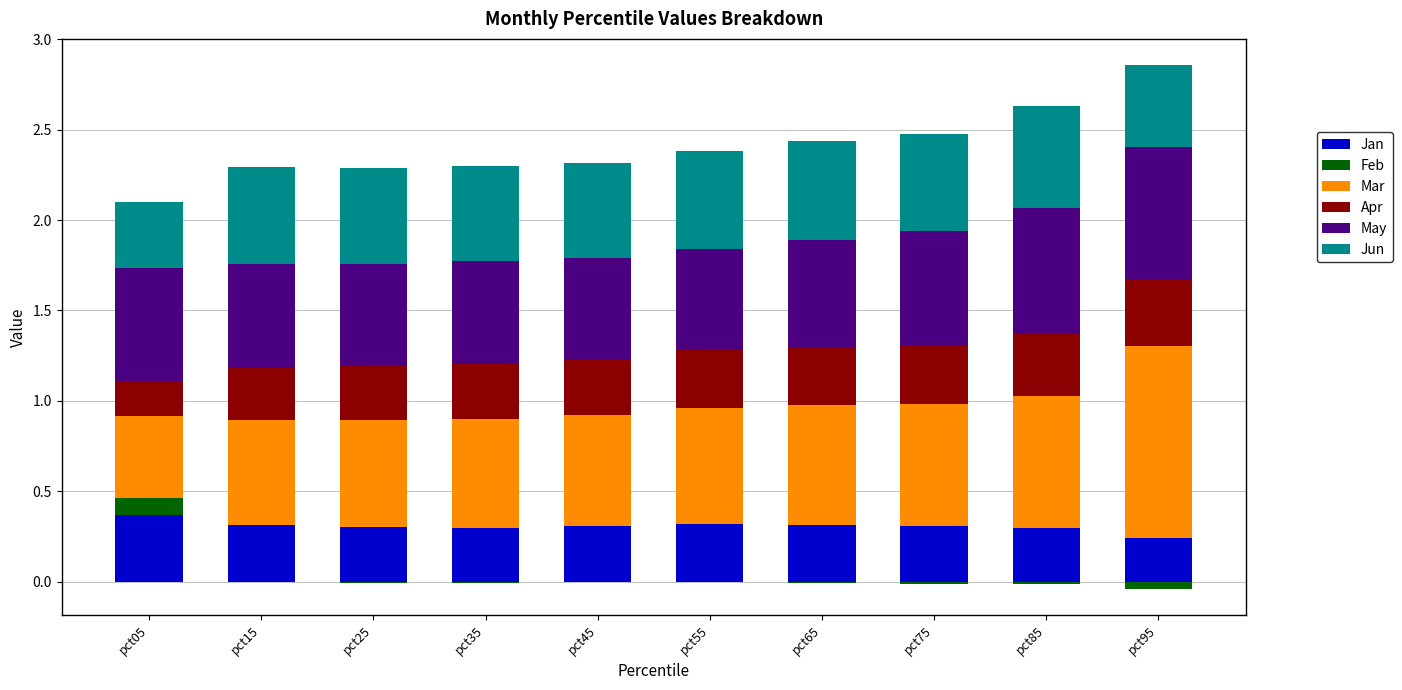

What is the difference between the highest and lowest values at pct85?

0.7